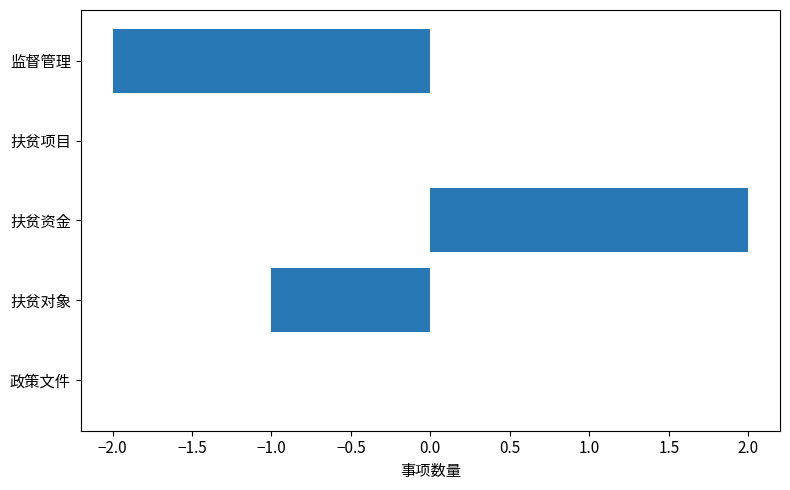

Between 扶贫对象 and 扶贫资金, which is larger?

扶贫资金